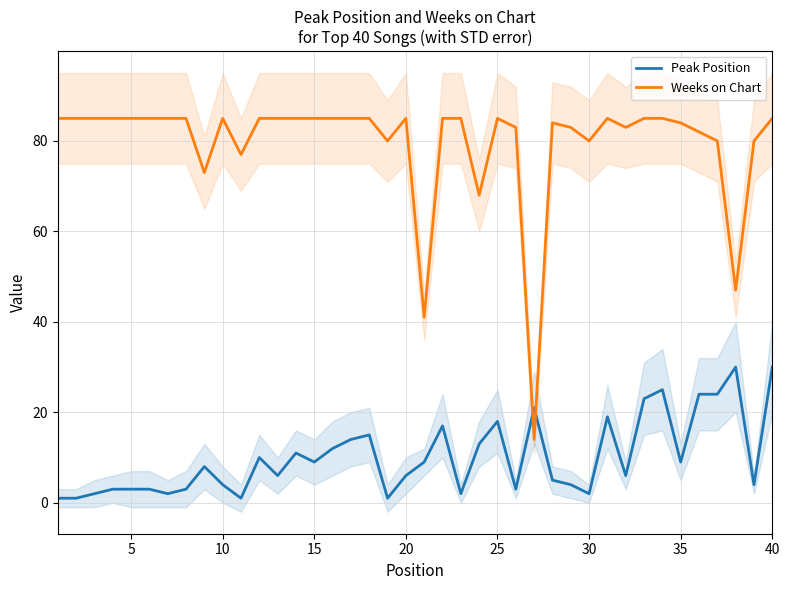

The value of Weeks on Chart at 15 is 43. True or false?

False